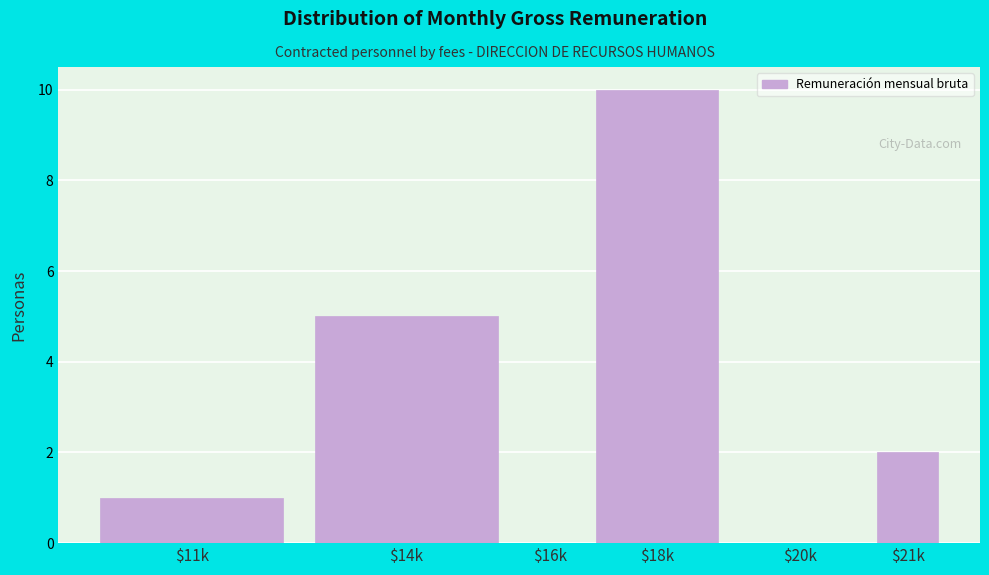

Is it true that the value at $18k is 10?

True